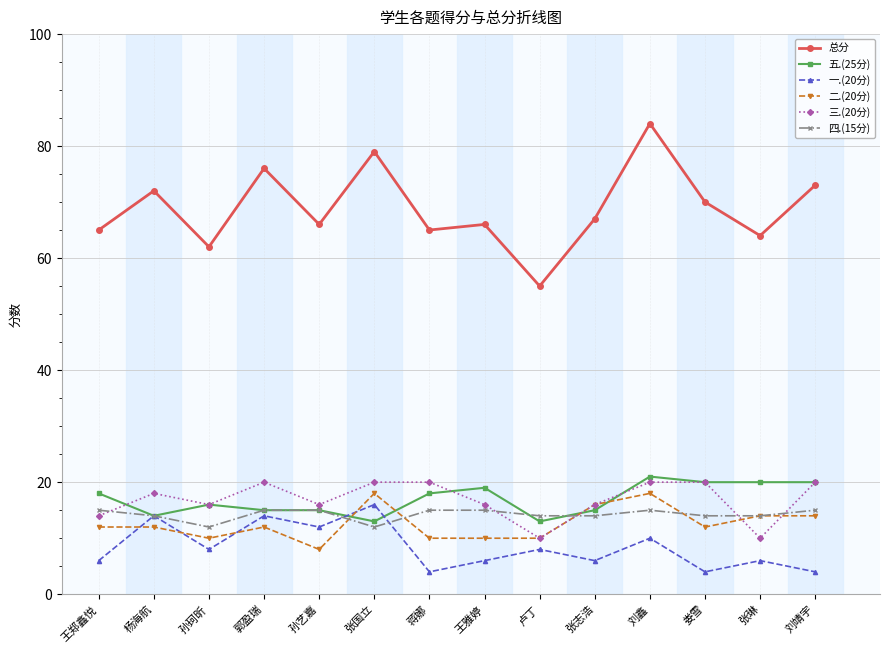

What position from the left is 张国立?

6